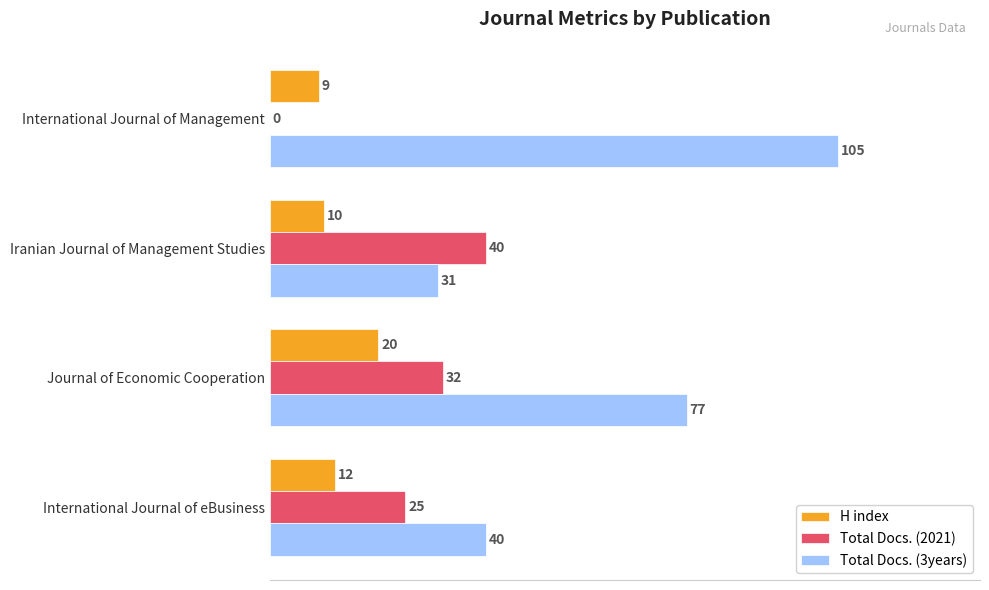

What is the sum of the H index values at International Journal of Management and International Journal of eBusiness?

21